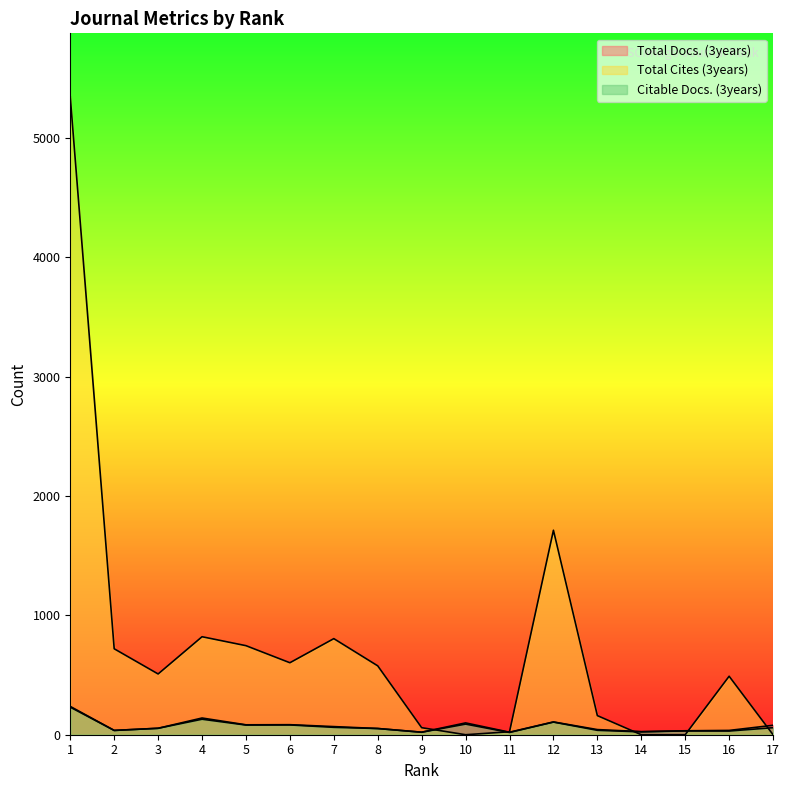

Which has a higher value, 12 or 16?

12